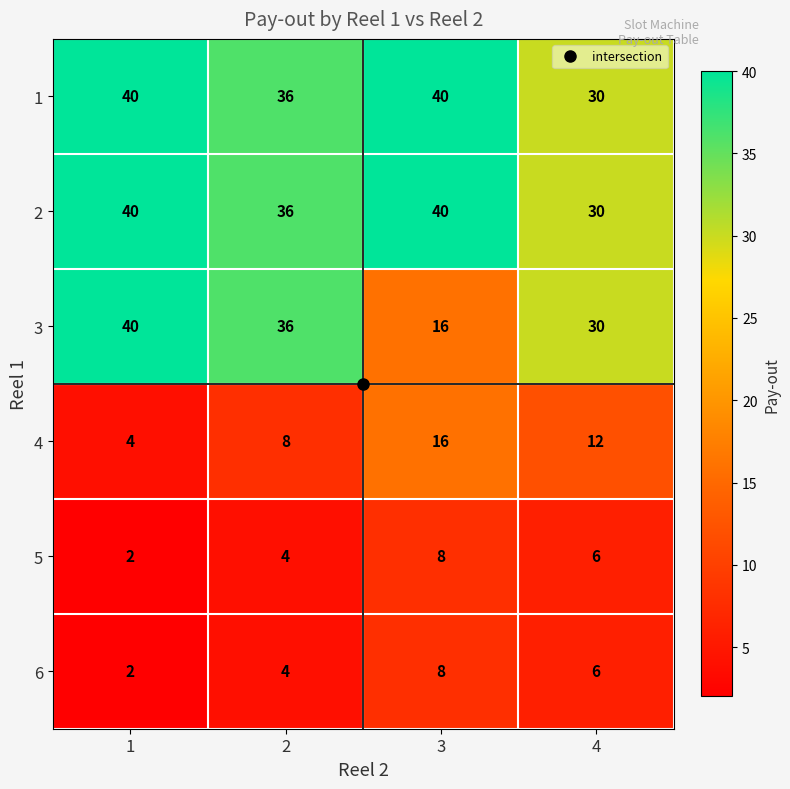

What is the average value of the 5 series?

5